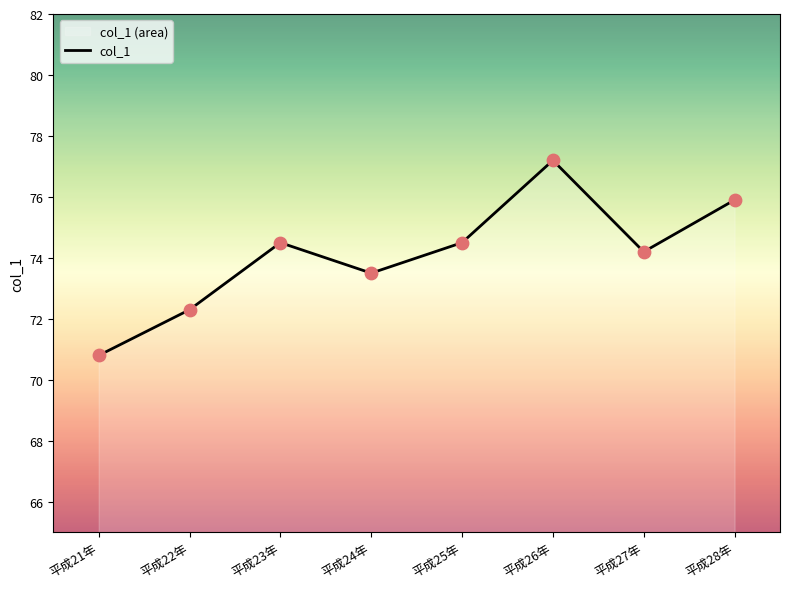

Between 平成28年 and 平成21年, which is larger?

平成28年